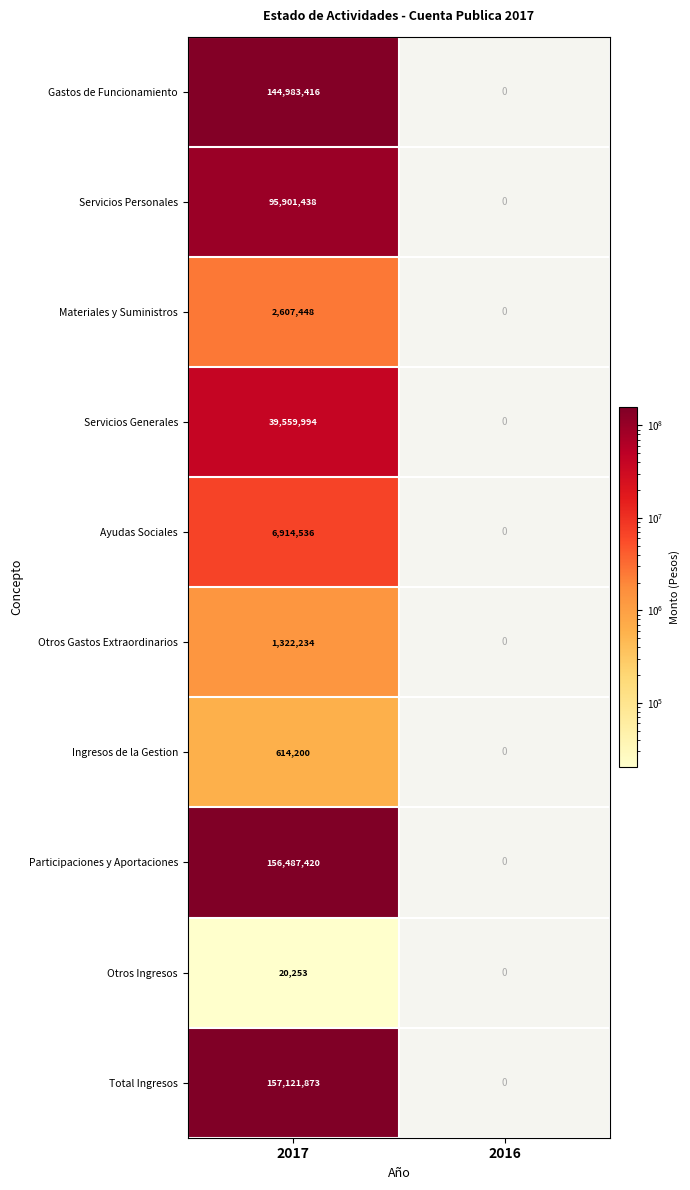

Which label corresponds to the smallest value in the chart?

2017